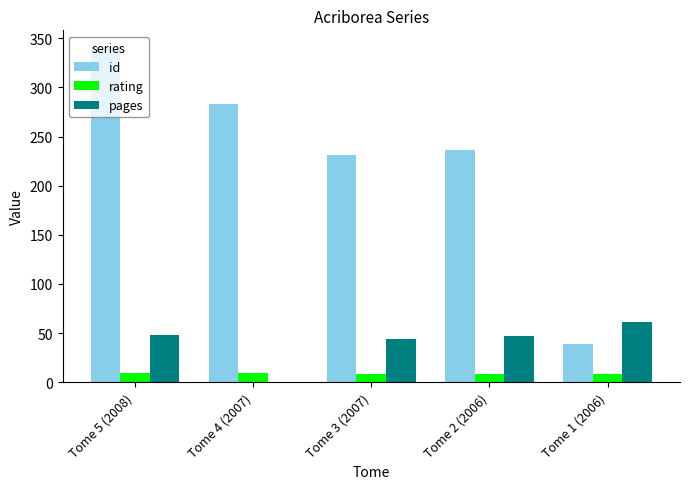

What is the sum of all id values?

1130